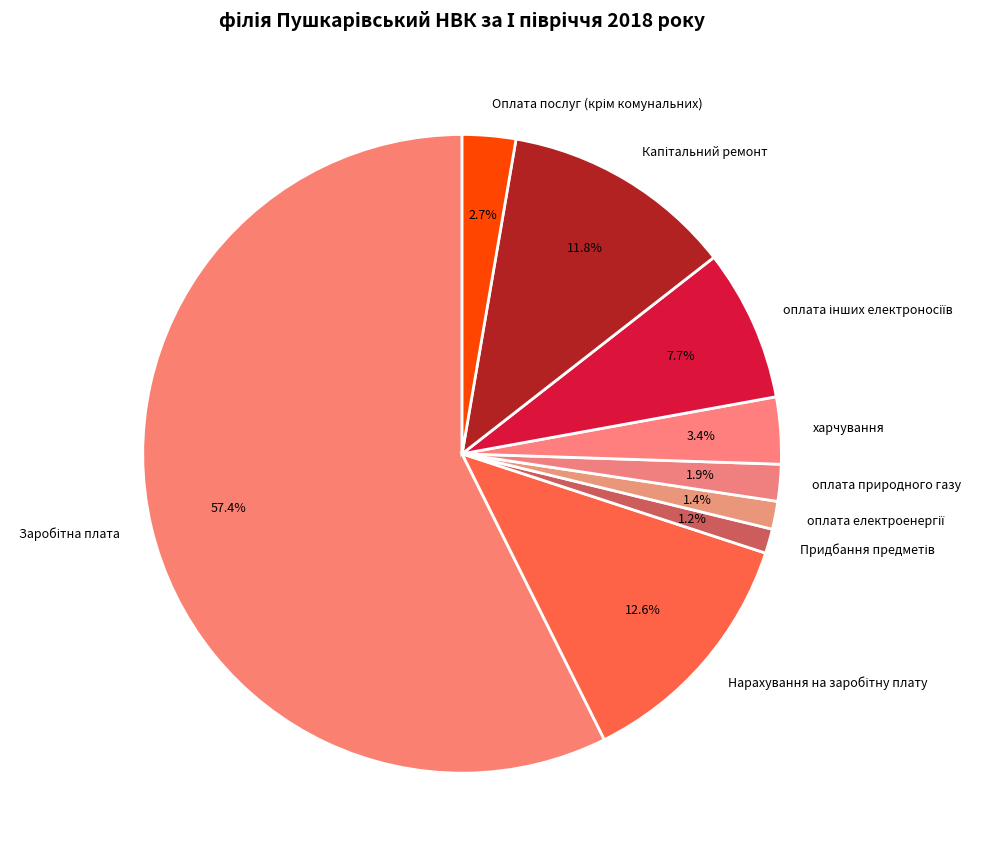

Does харчування account for over 50% of the chart?

No